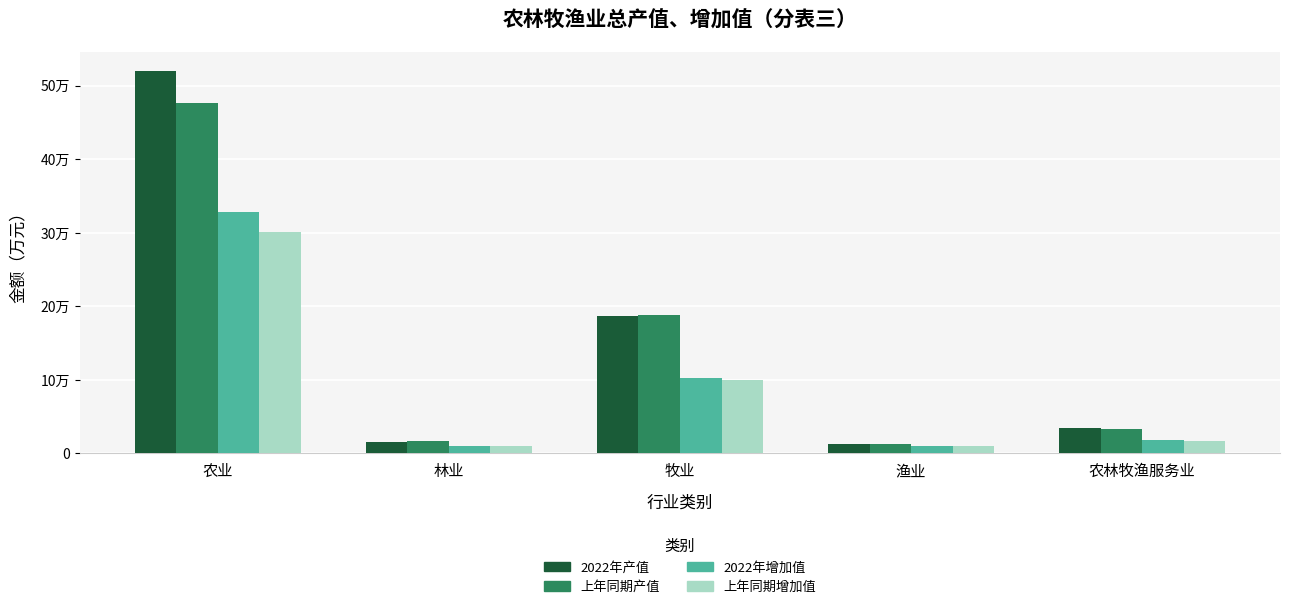

Does the chart contain stacked bars?

No